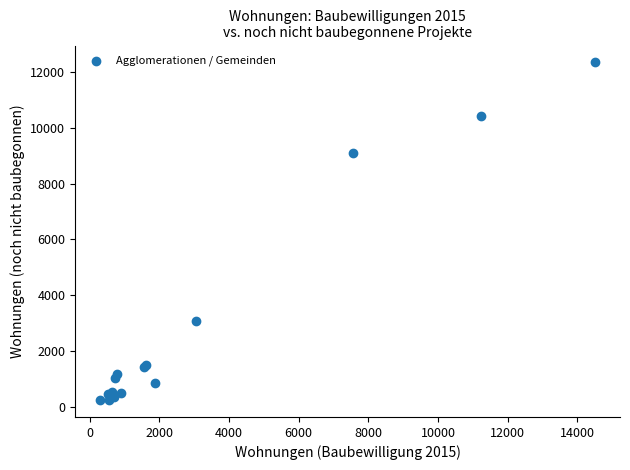

What Y value in the scatter plot is closest to 6289?

9077